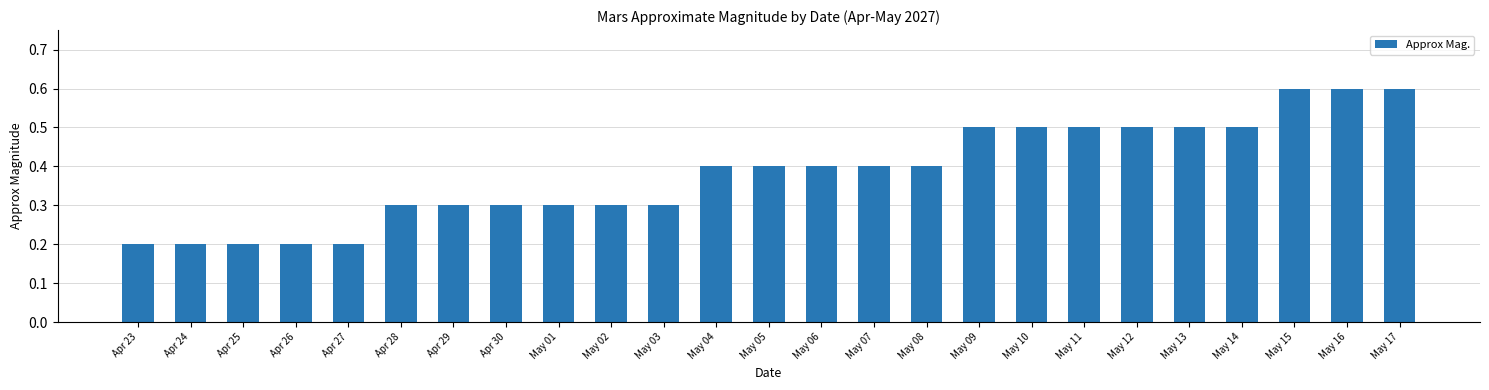

What is the maximum value shown in the chart?

0.6